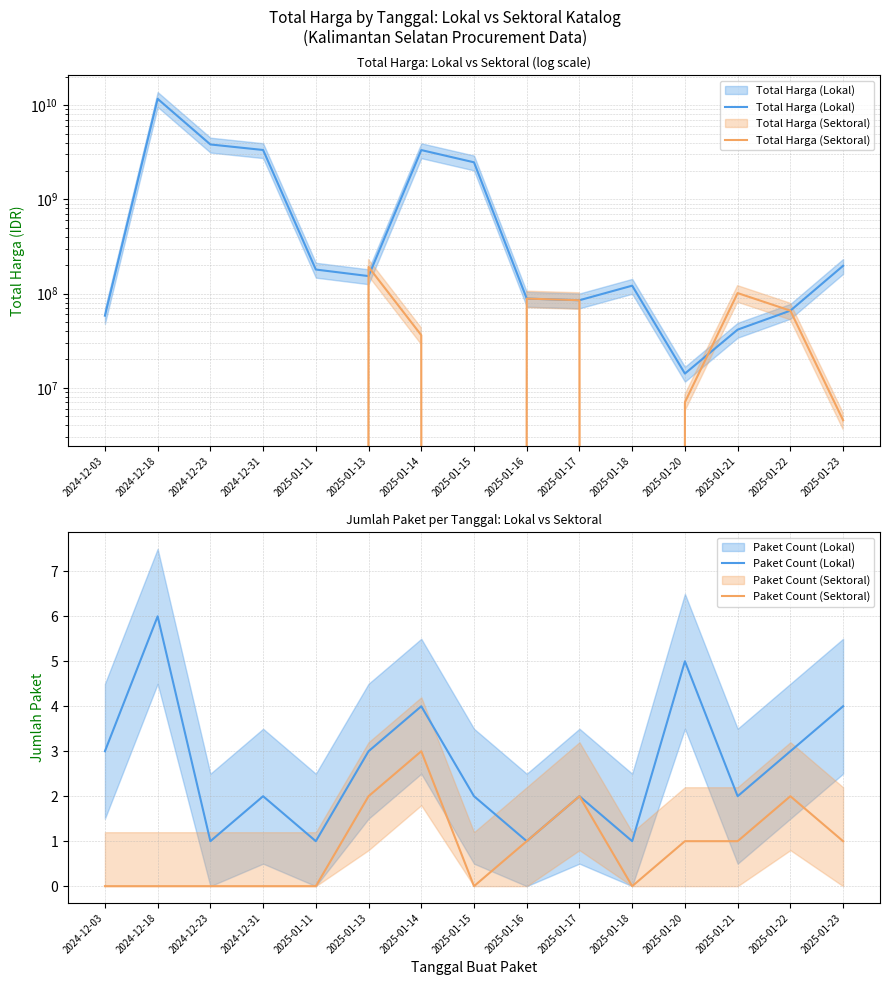

How many values in the Total Harga (Lokal) series exceed 153285422?

7